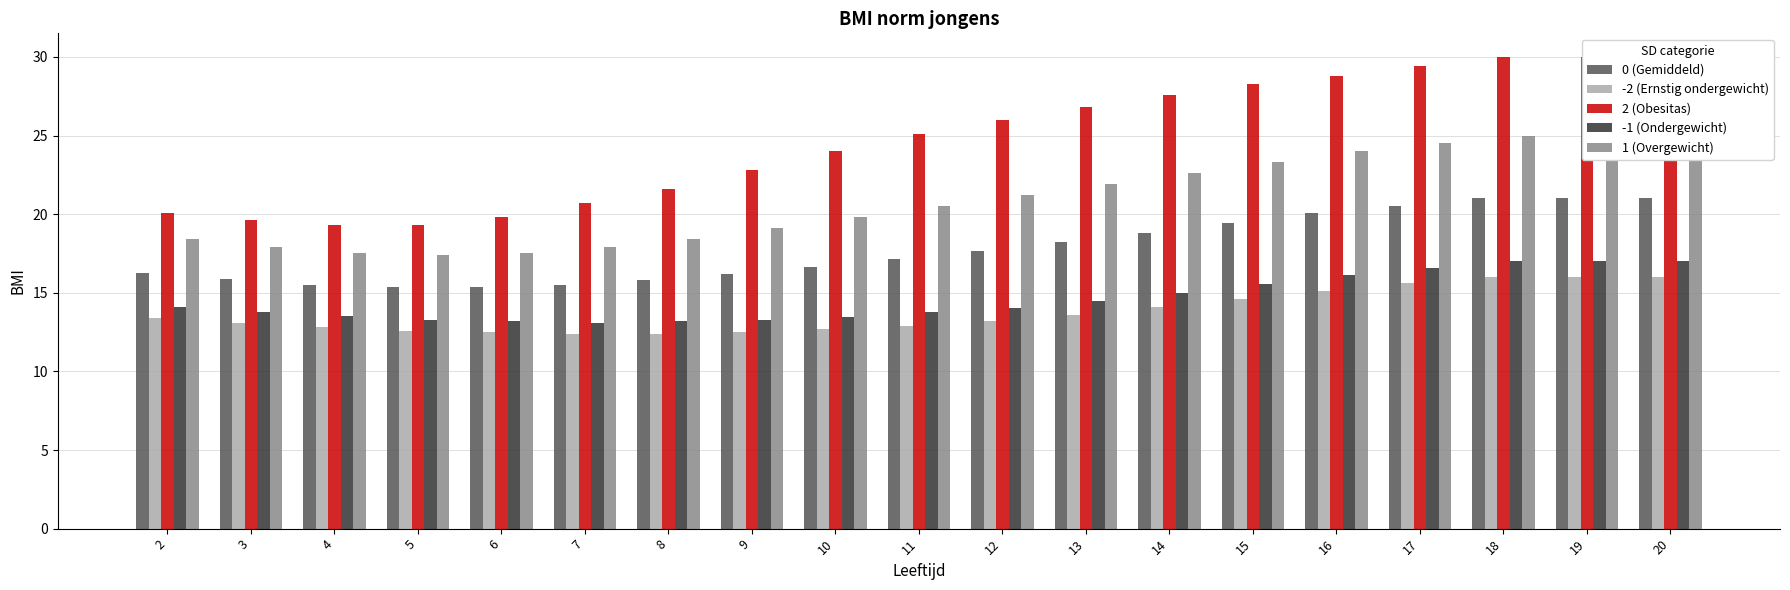

What is the total value across all series at 16?

104.0